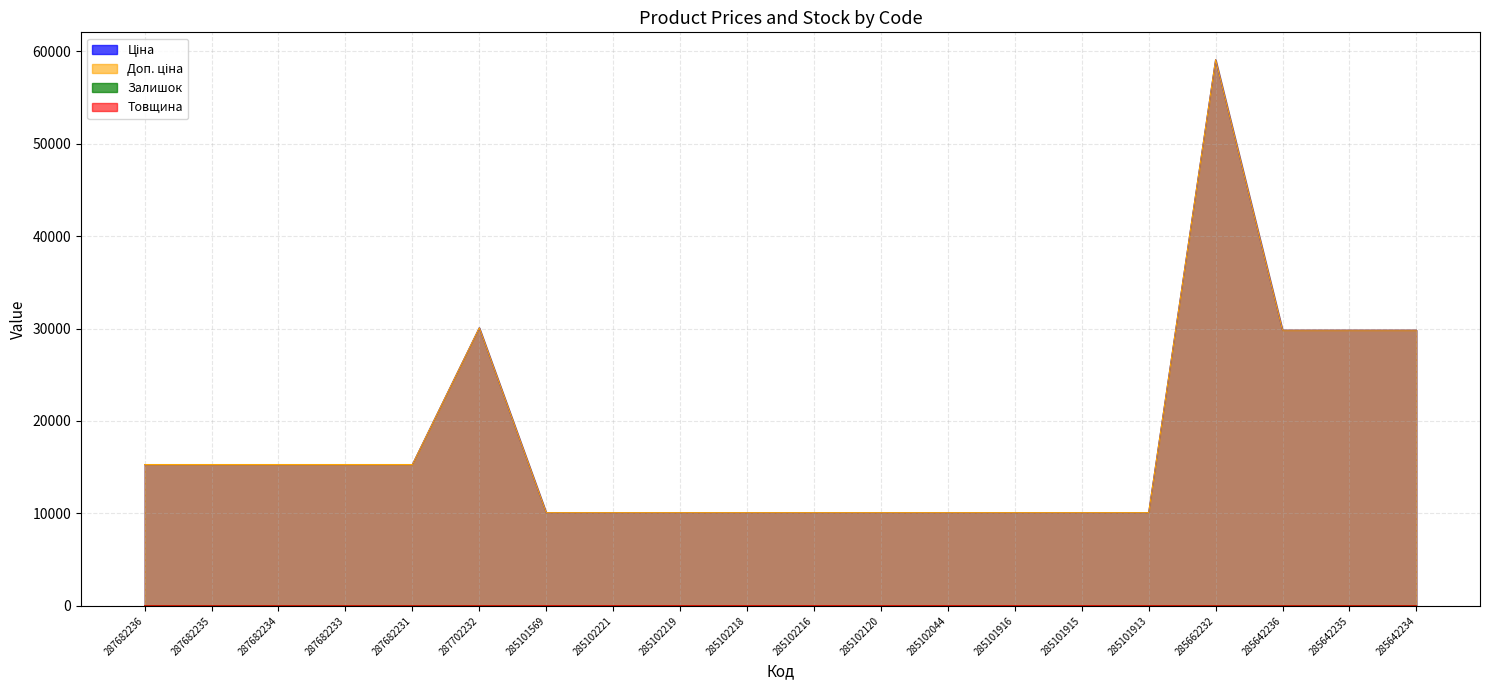

Which category has the highest value in the Товщина series?

285101569